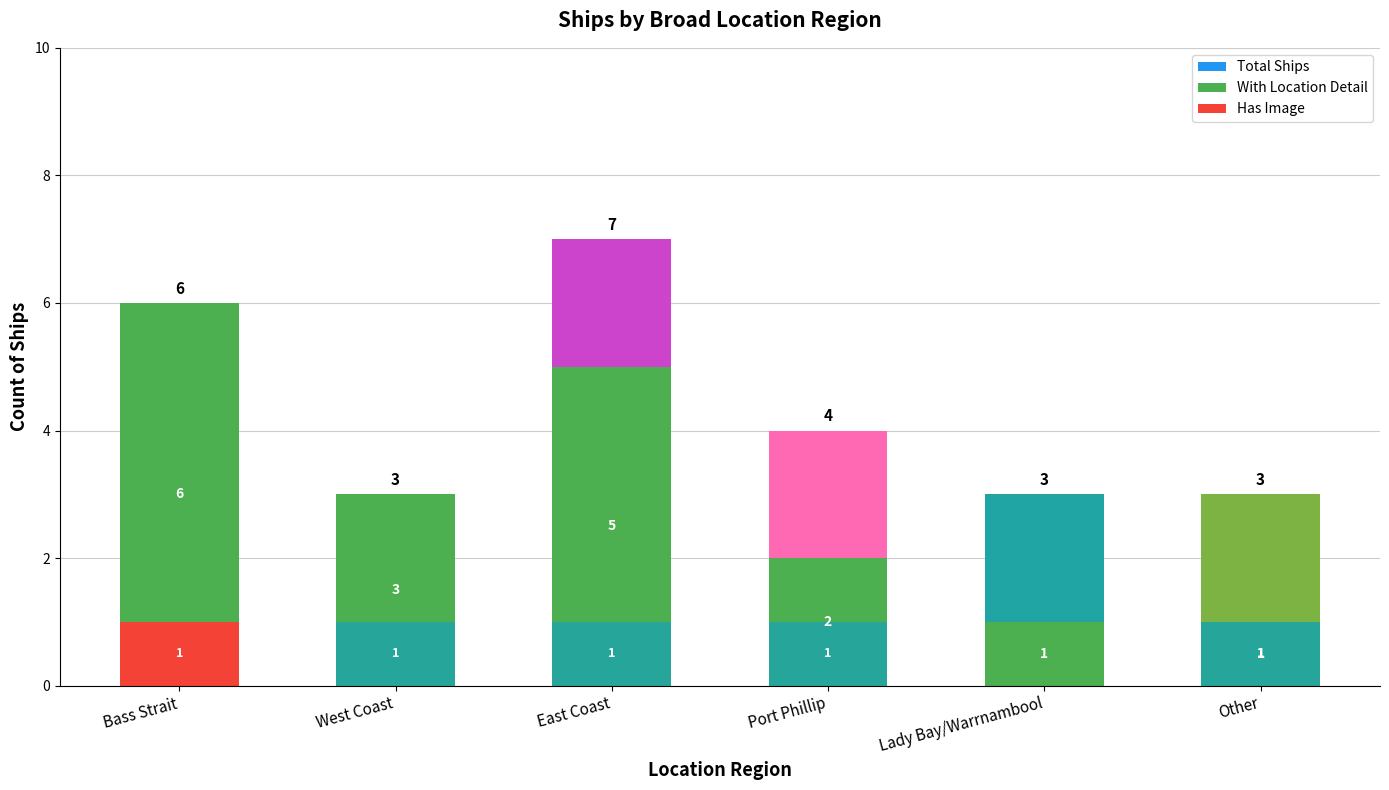

Which series has the largest total across all categories?

Total Ships